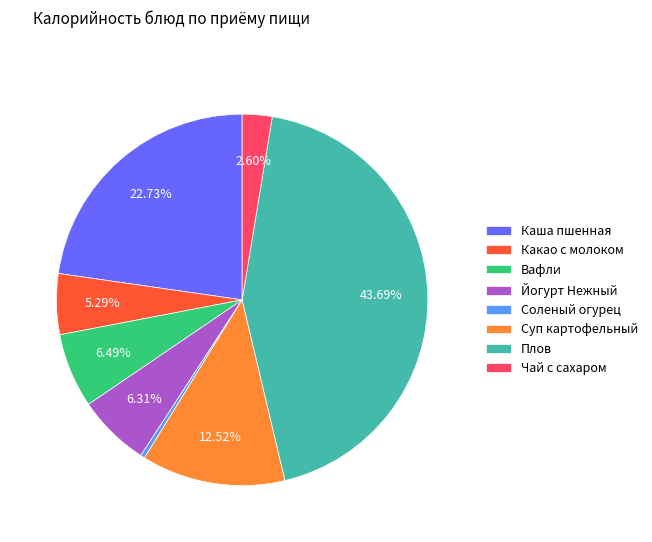

How many segments does this pie chart have?

8